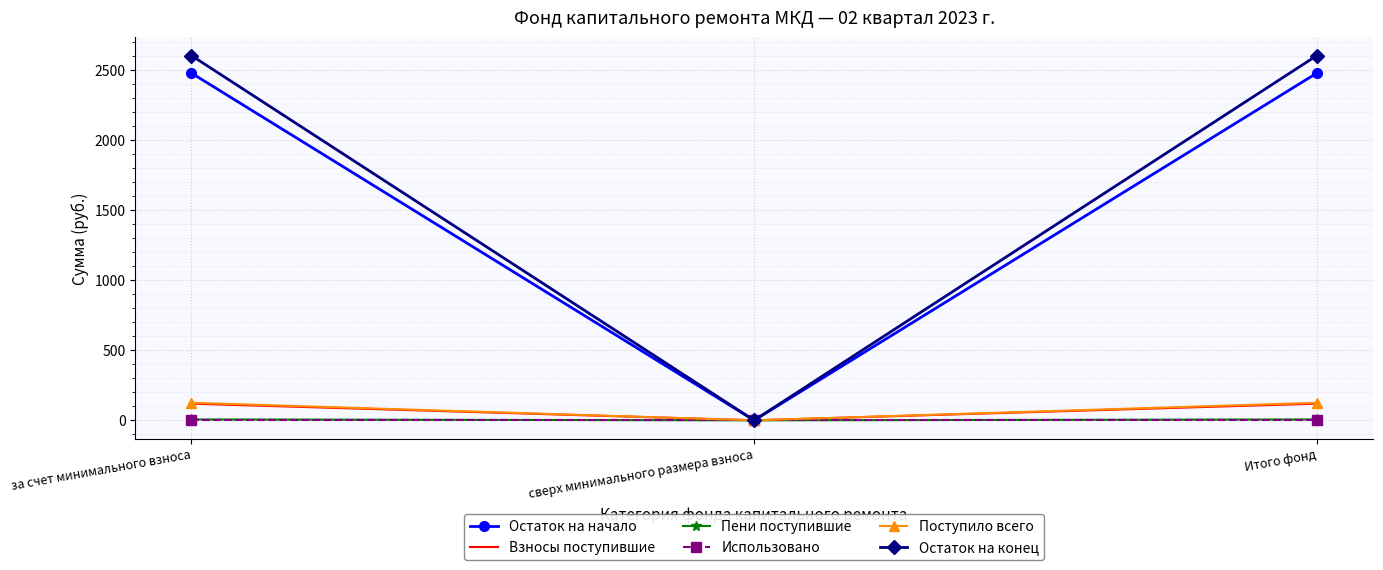

What is the greatest value displayed?

2600.8